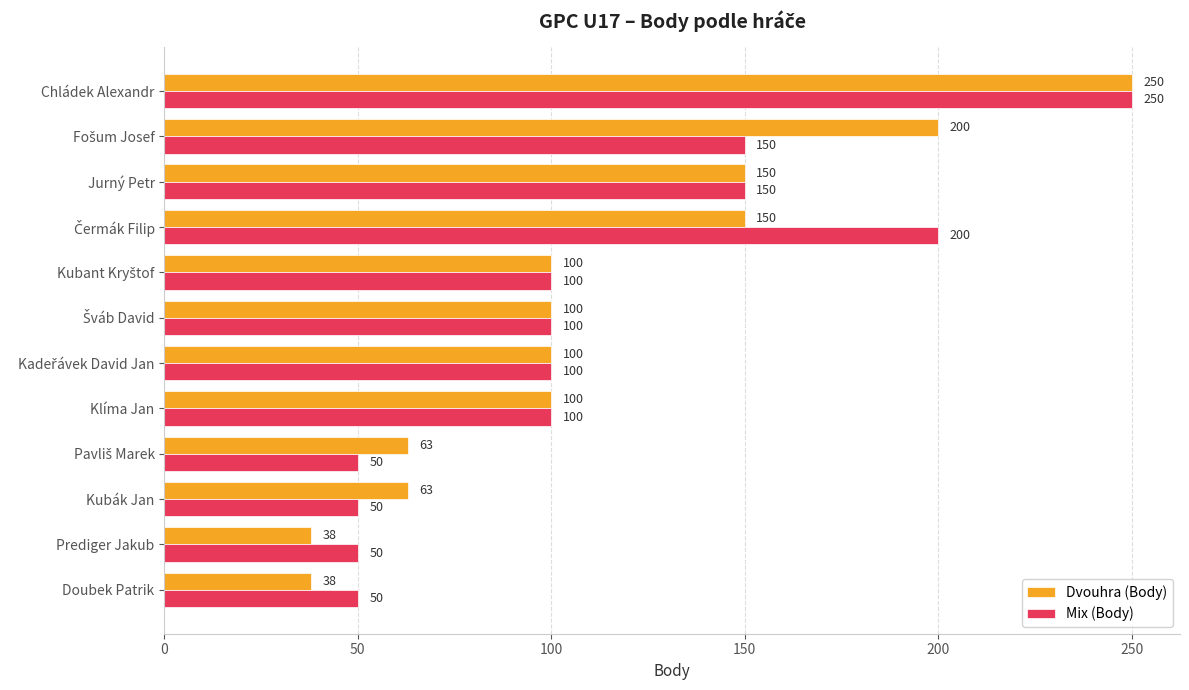

What is the sum of all Mix (Body) values?

1350